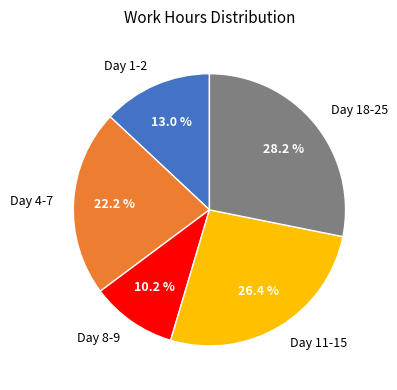

To the nearest percent, what is the average slice percentage?

20%